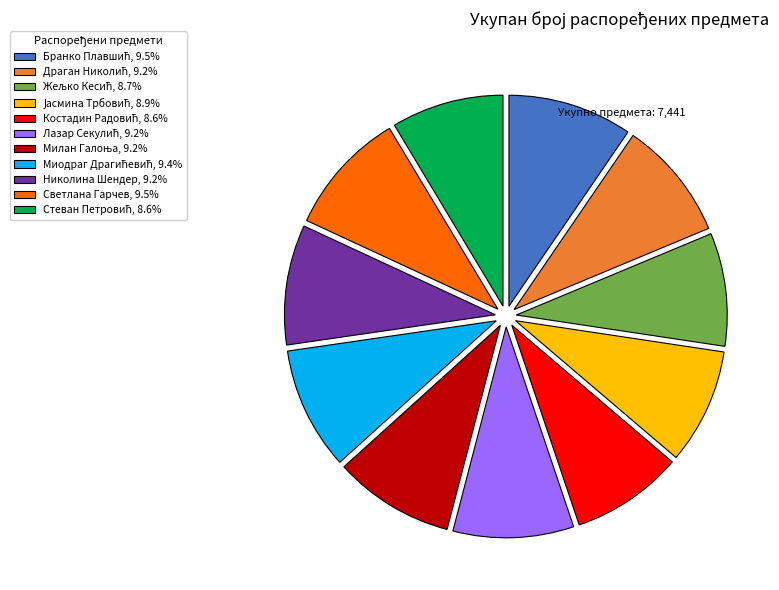

How many slices are in this pie chart?

11